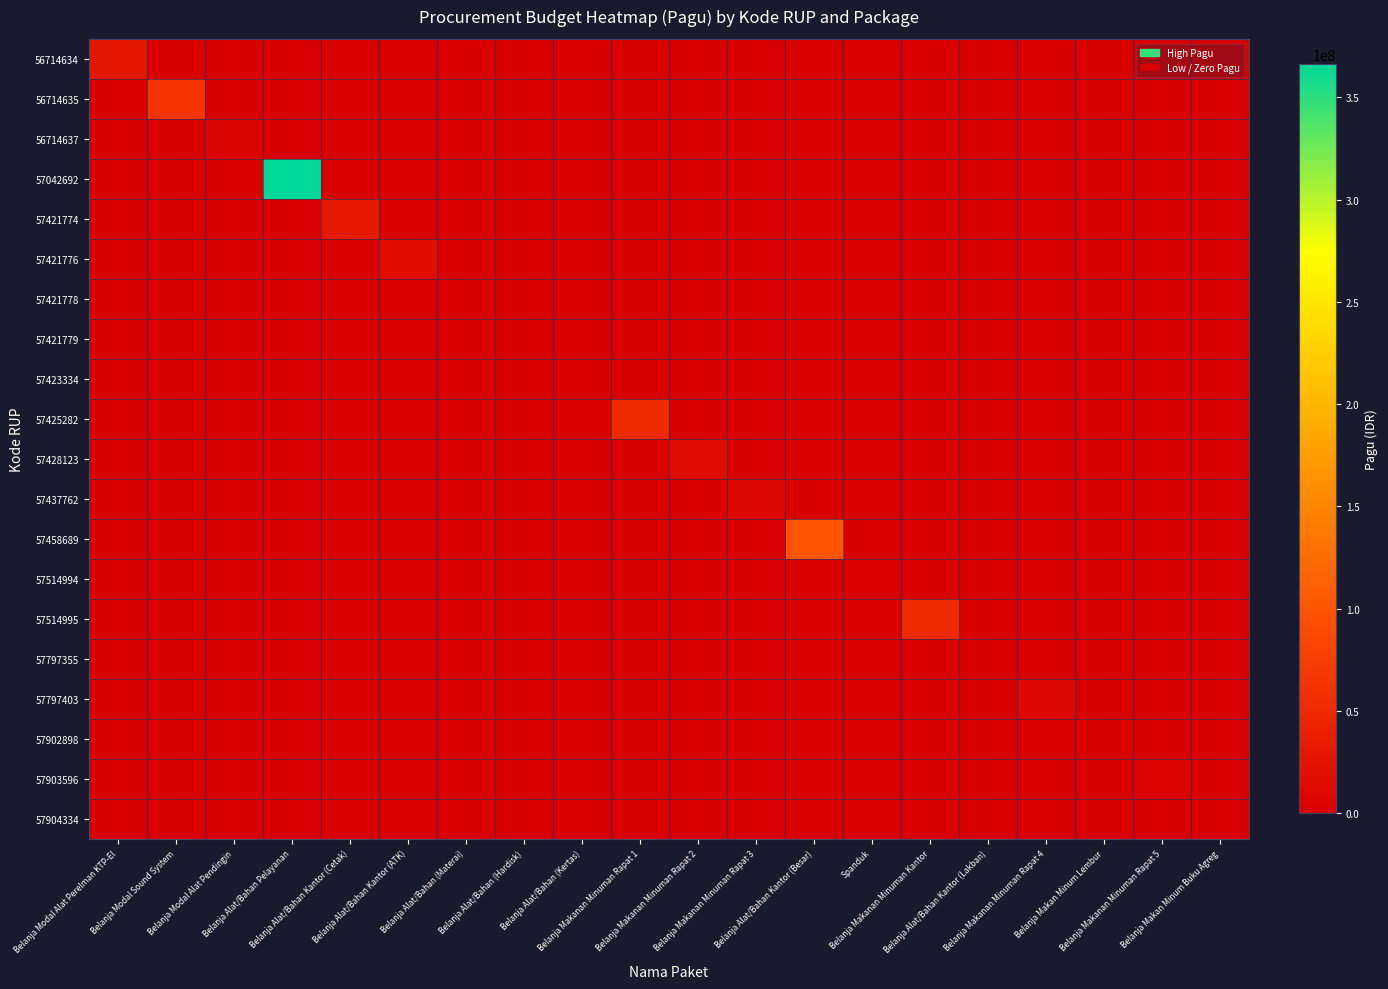

Rank the series by their maximum value, from lowest to highest.

57421778, 57423334, 57421779, 57904334, 57902898, 57797355, 57514994, 57903596, 56714637, 57437762, 57797403, 57428123, 57421776, 56714634, 57421774, 57425282, 57514995, 56714635, 57458689, 57042692